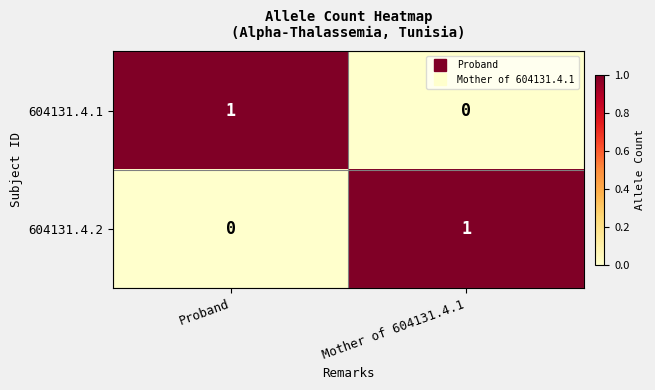

How many data points does each series have?

2